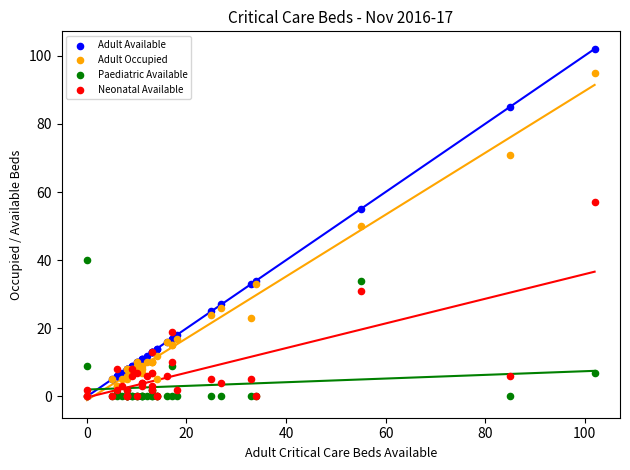

In the Adult Occupied series, what Y value is closest to 47?

50